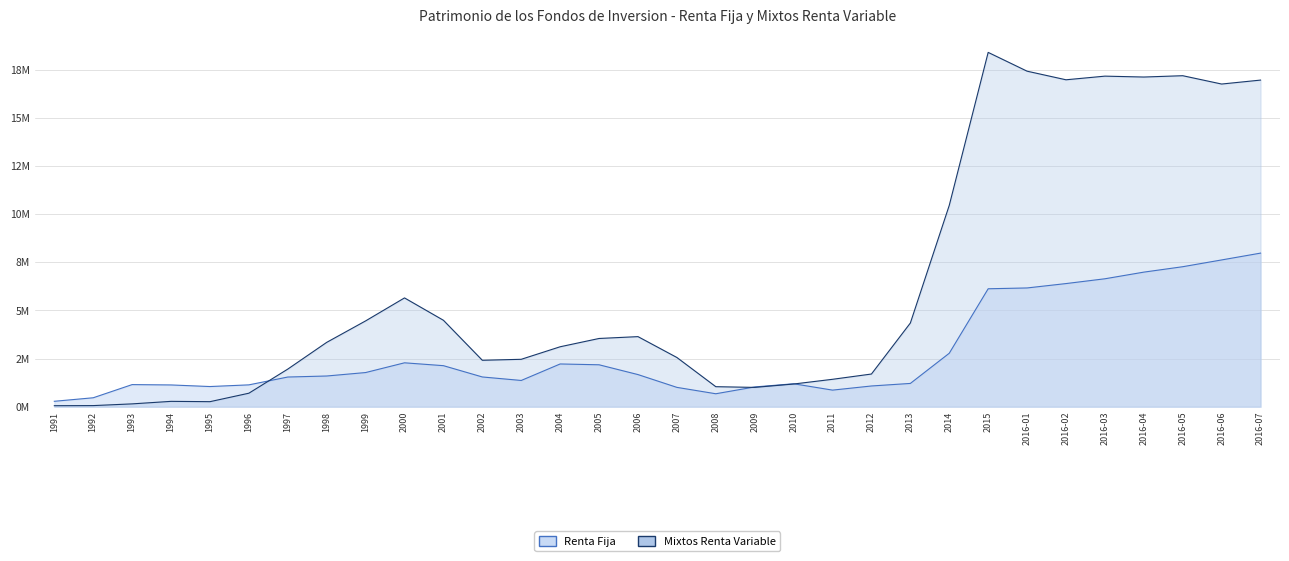

What is the maximum value for Mixtos Renta Variable?

18389521